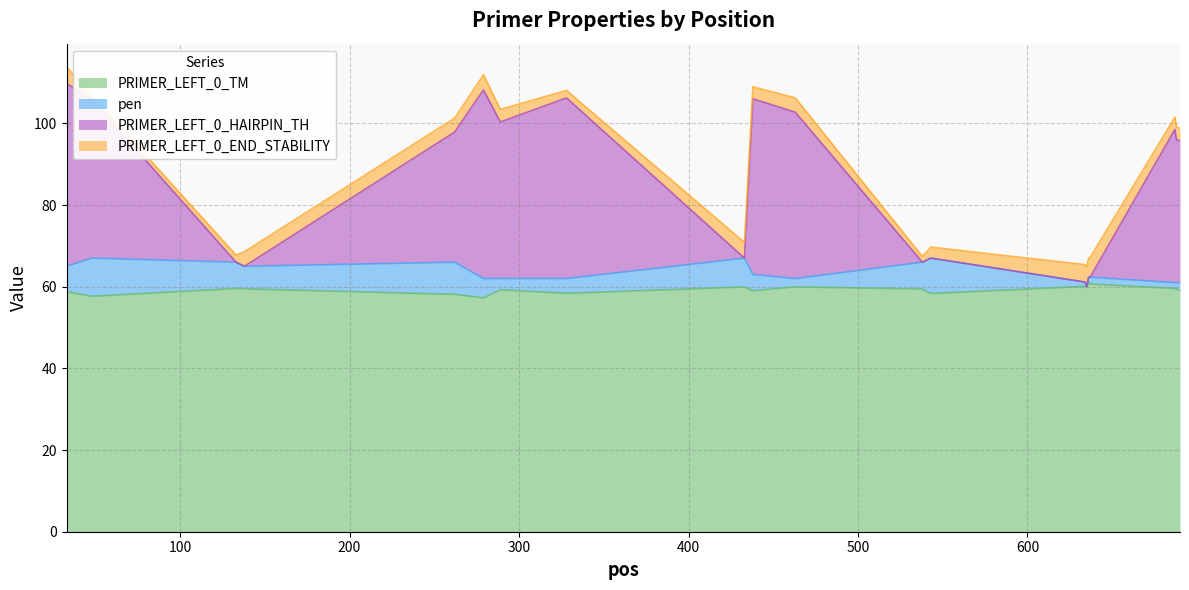

What is the difference between the second highest and minimum values in the PRIMER_LEFT_0_TM series?

3.4